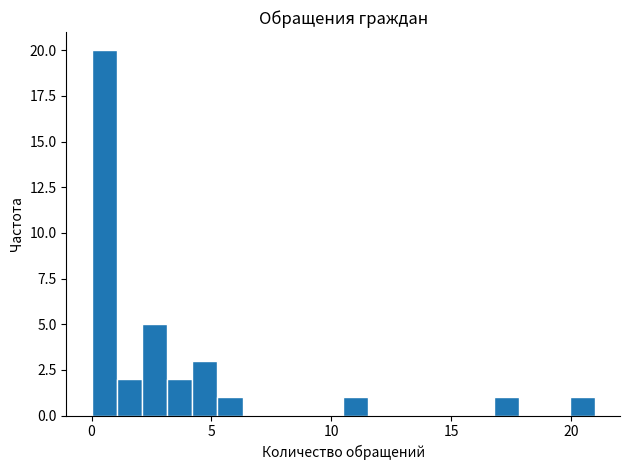

Read against the x-axis, roughly where is the centre of the tallest bar?

0.5